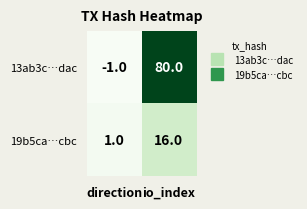

Reading right to left, what are all the values shown in this chart?

13ab3c…dac: io_index=80	direction=-1
19b5ca…cbc: io_index=16	direction=1